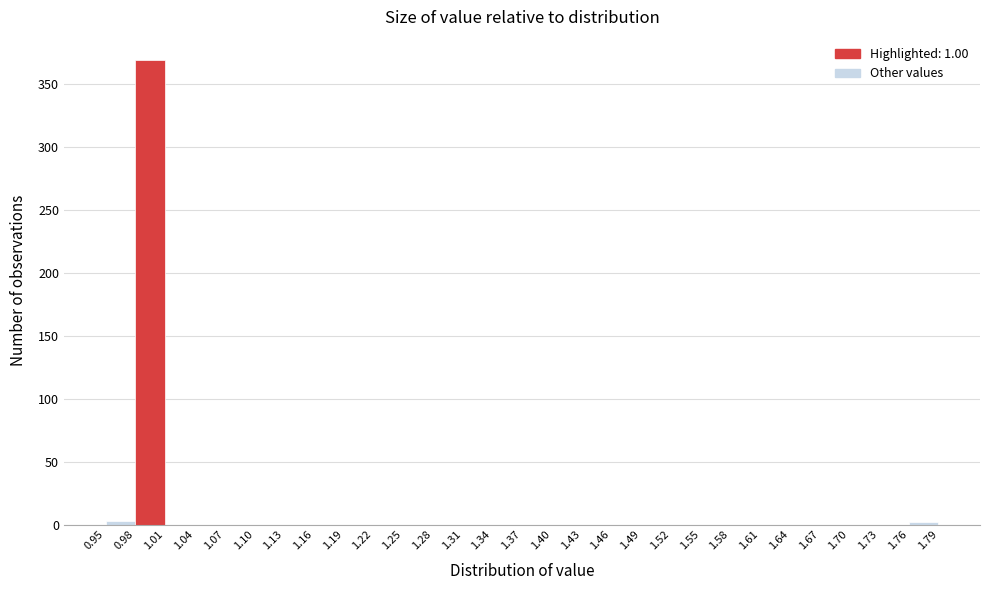

Reading left to right, list every bar in this chart as the range it spans on the x-axis followed by its height. The values are not printed on the chart, so give them approximately, as read against the axis.

0.95 to 0.98: under 5
0.98 to 1.01: 370
1.01 to 1.04: 0
1.04 to 1.07: 0
1.07 to 1.10: 0
1.10 to 1.13: 0
1.13 to 1.16: 0
1.16 to 1.19: 0
1.19 to 1.22: 0
1.22 to 1.25: 0
1.25 to 1.28: 0
1.28 to 1.31: 0
1.31 to 1.34: 0
1.34 to 1.37: 0
1.37 to 1.40: 0
1.40 to 1.43: 0
1.43 to 1.46: 0
1.46 to 1.49: 0
1.49 to 1.52: 0
1.52 to 1.55: 0
1.55 to 1.58: 0
1.58 to 1.61: 0
1.61 to 1.64: 0
1.64 to 1.67: 0
1.67 to 1.70: 0
1.70 to 1.73: 0
1.73 to 1.76: 0
1.76 to 1.79: under 5